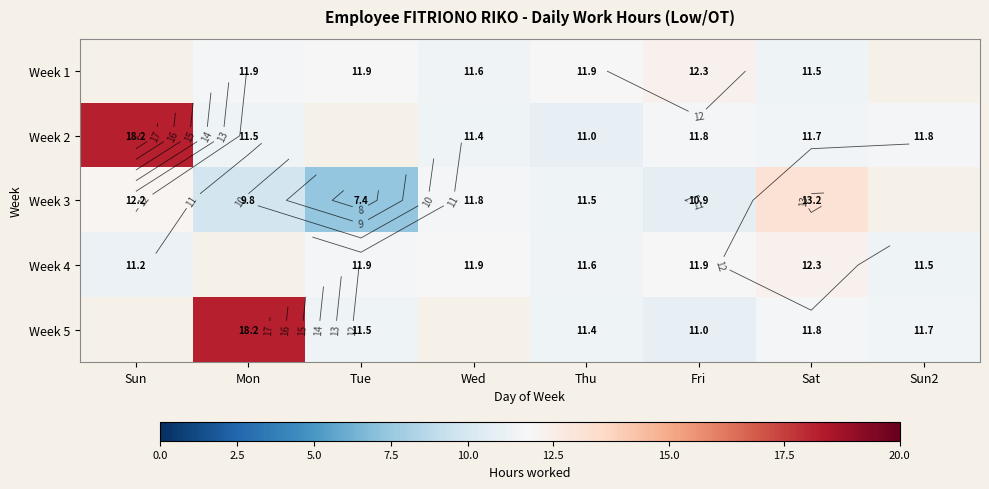

Count the number of data series in this chart.

5